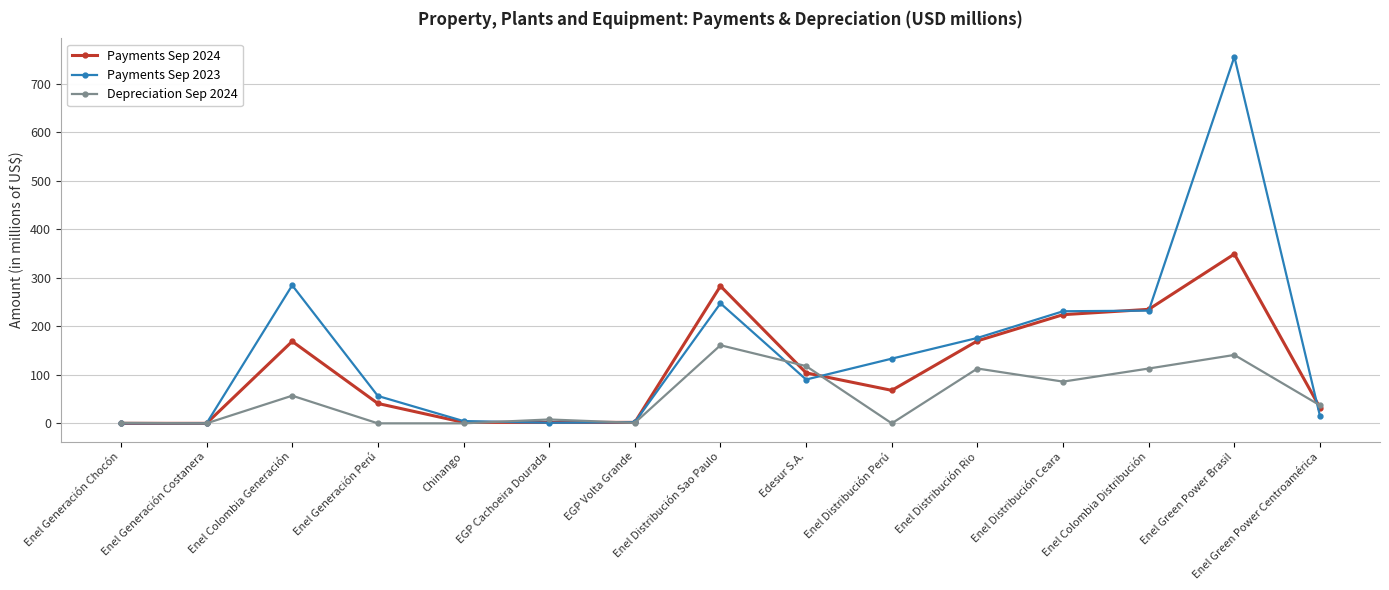

What is the difference between the Payments Sep 2024 values at Enel Generación Costanera and Enel Distribución Rio?

170.0